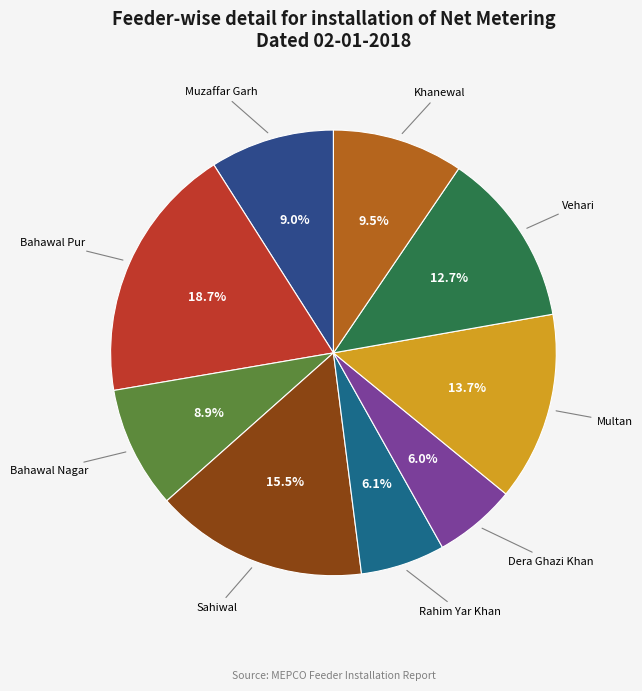

Count the number of slices in the pie.

9